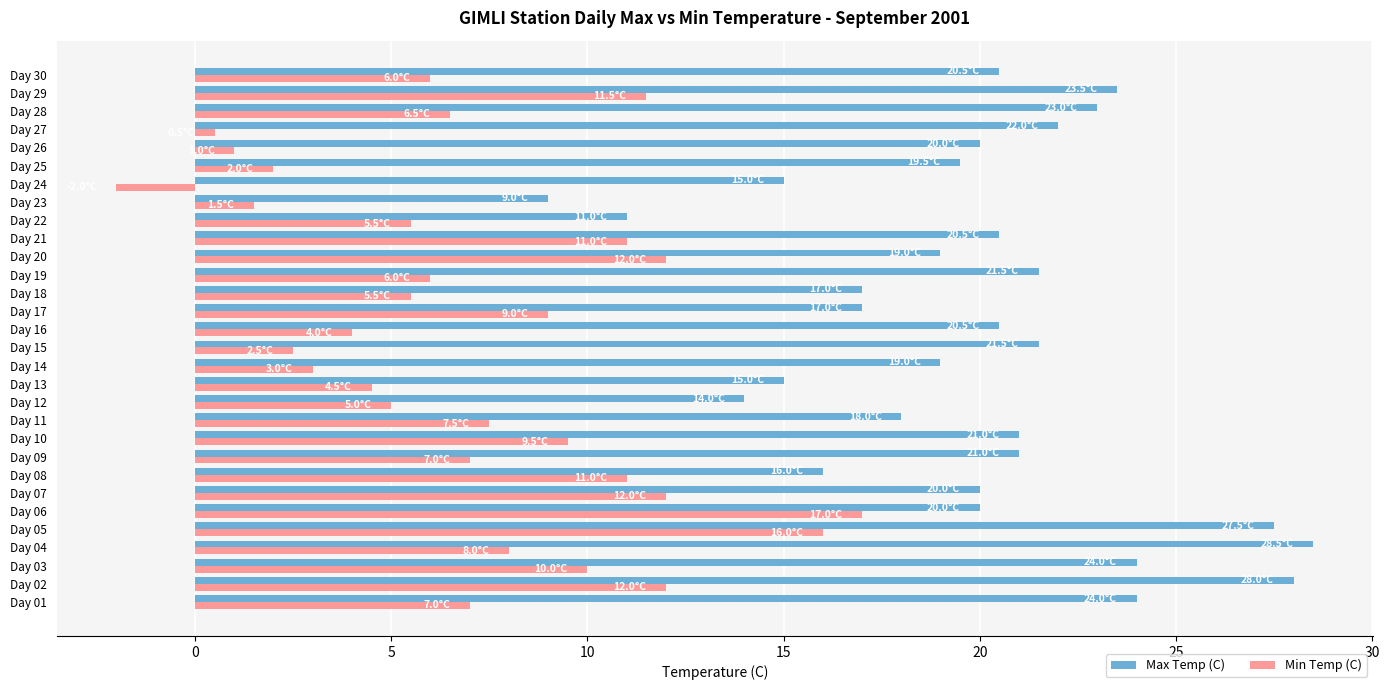

List the series in order of their peak value, highest first.

Max Temp (C), Min Temp (C)